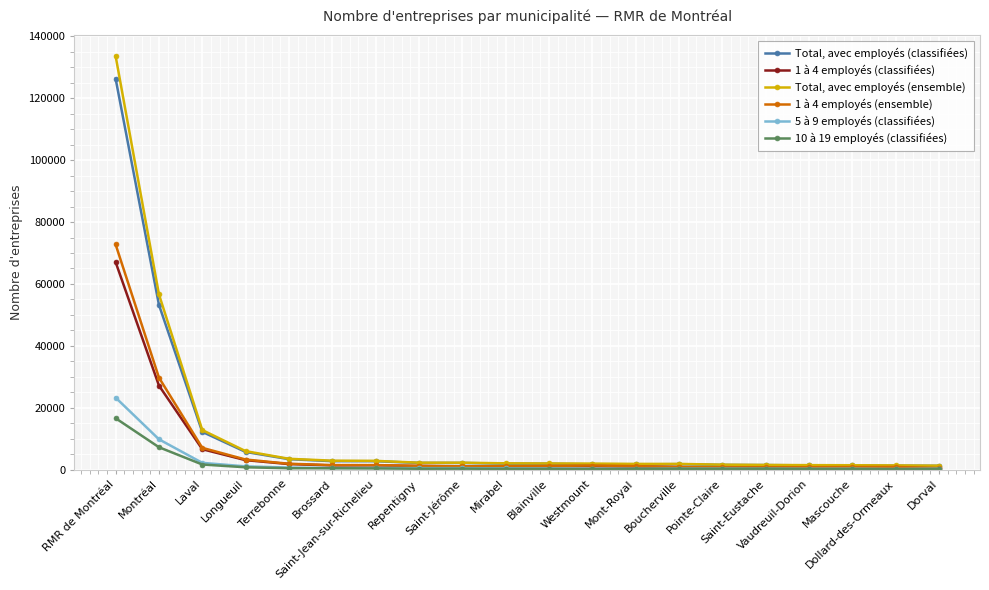

Which series has the largest range (max minus min)?

Total, avec employés (ensemble)